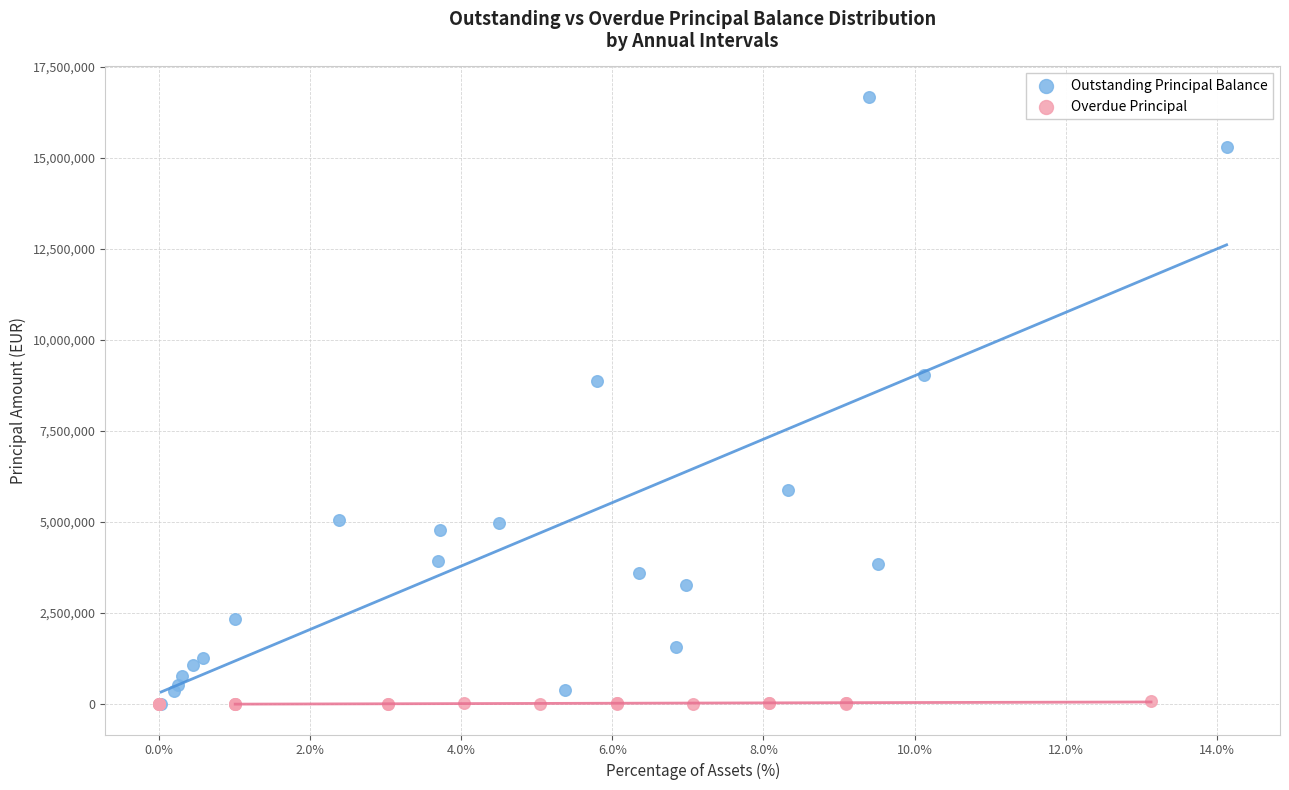

Which series reaches the maximum Y coordinate?

Outstanding Principal Balance